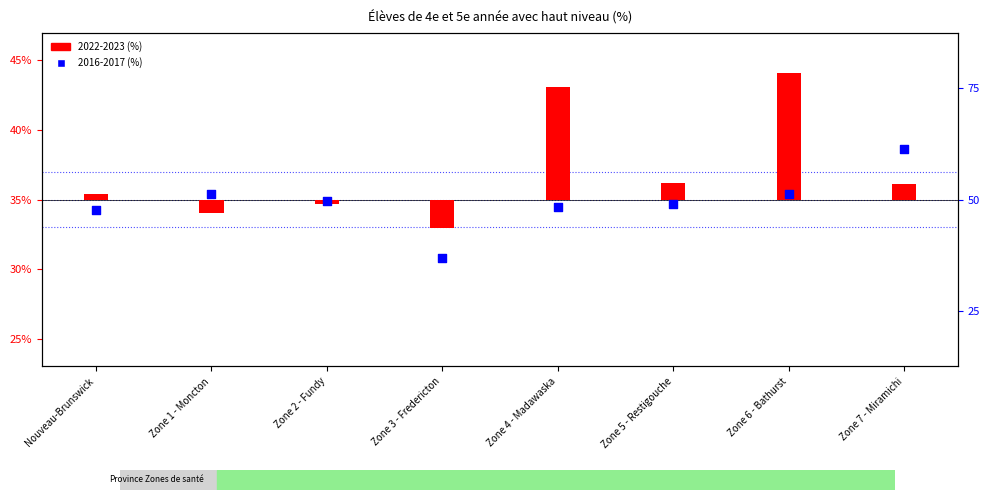

What are all the series names shown in the legend?

2022-2023, 2016-2017